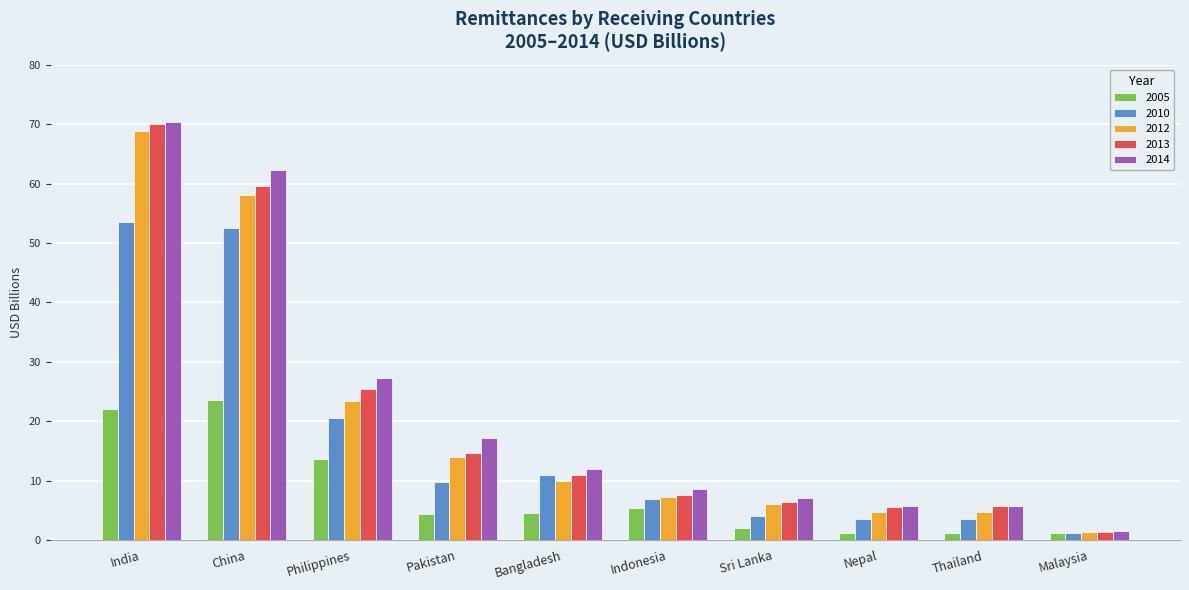

What is the difference between the maximum and minimum values in the 2012 series?

67.5